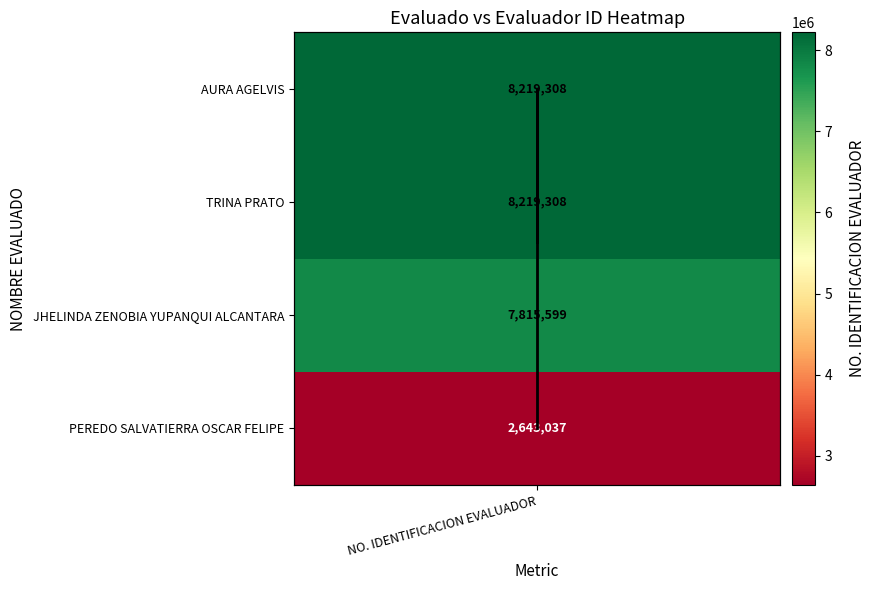

Which label corresponds to the smallest value in the chart?

NO. IDENTIFICACION EVALUADOR